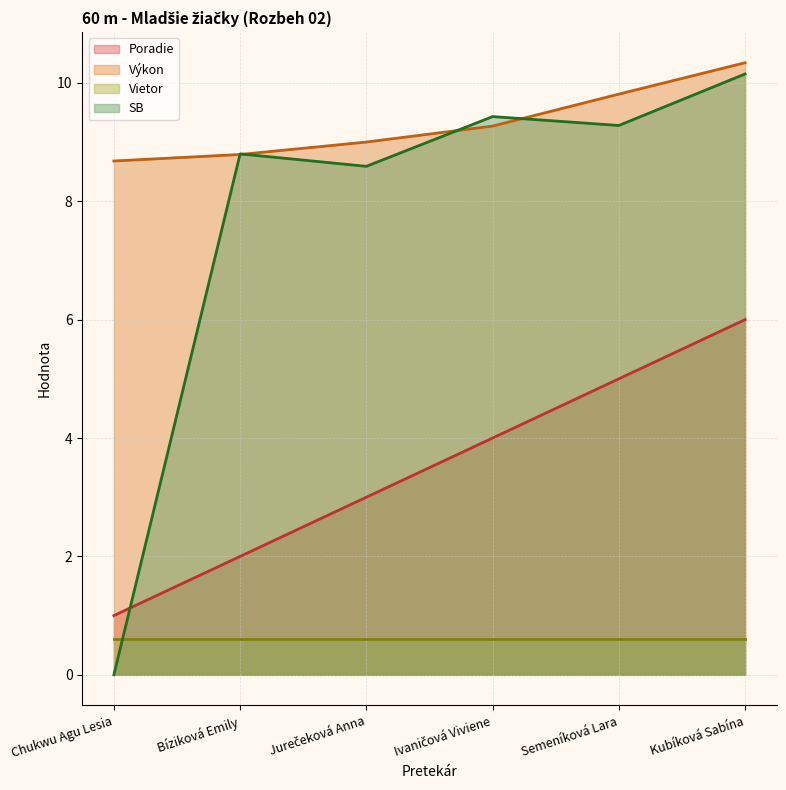

Which series ends up on top after the final intersection of Vietor (line) and SB (line)?

SB (line)